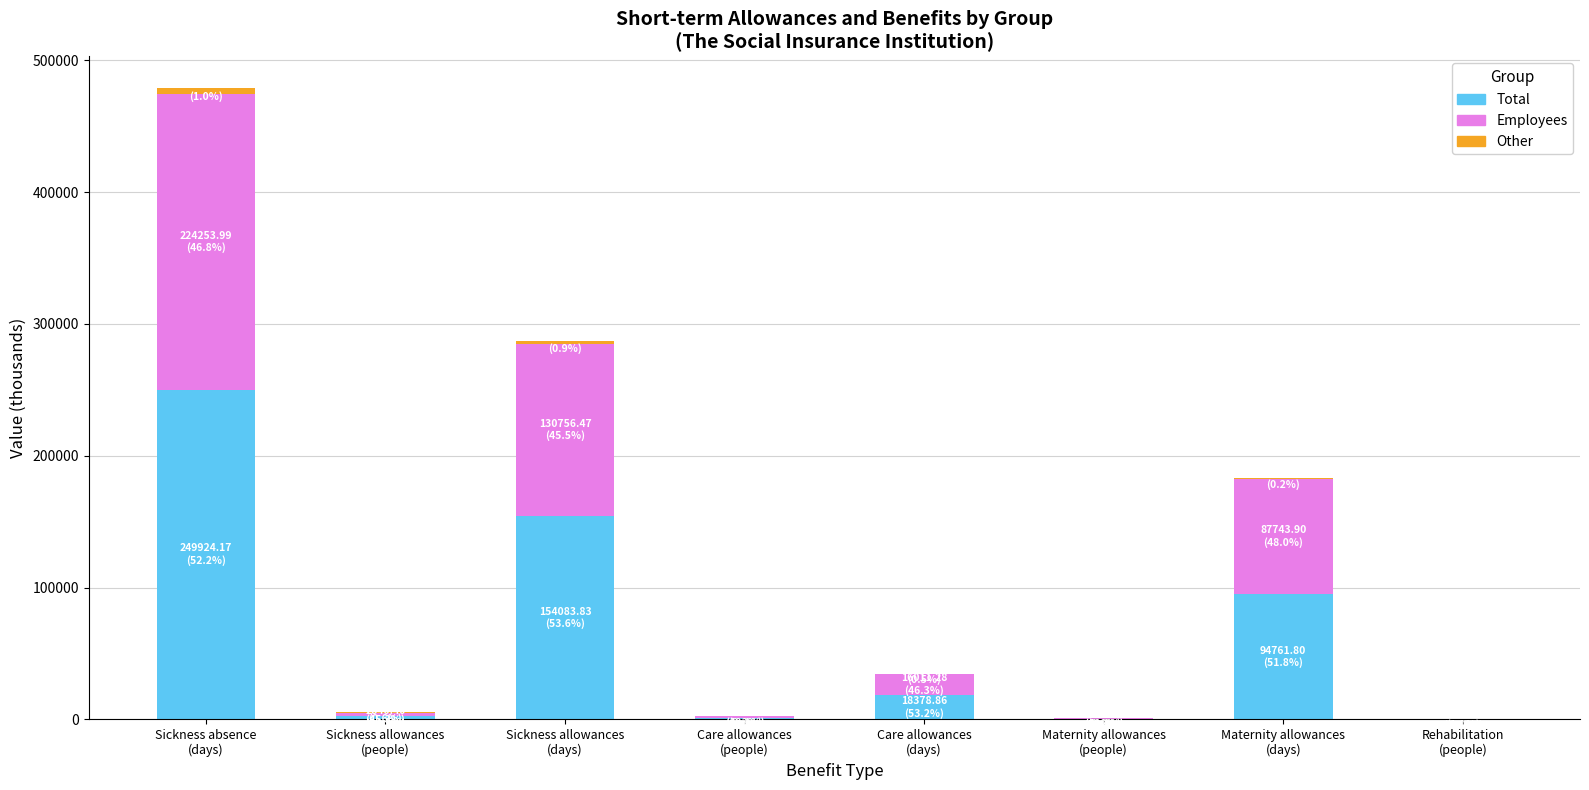

What is the total value across all series at Sickness absence
(days)?

479088.8